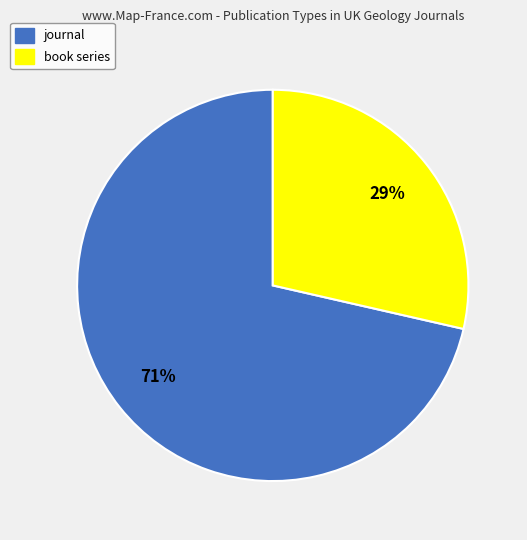

Does book series represent more than half of the total?

No